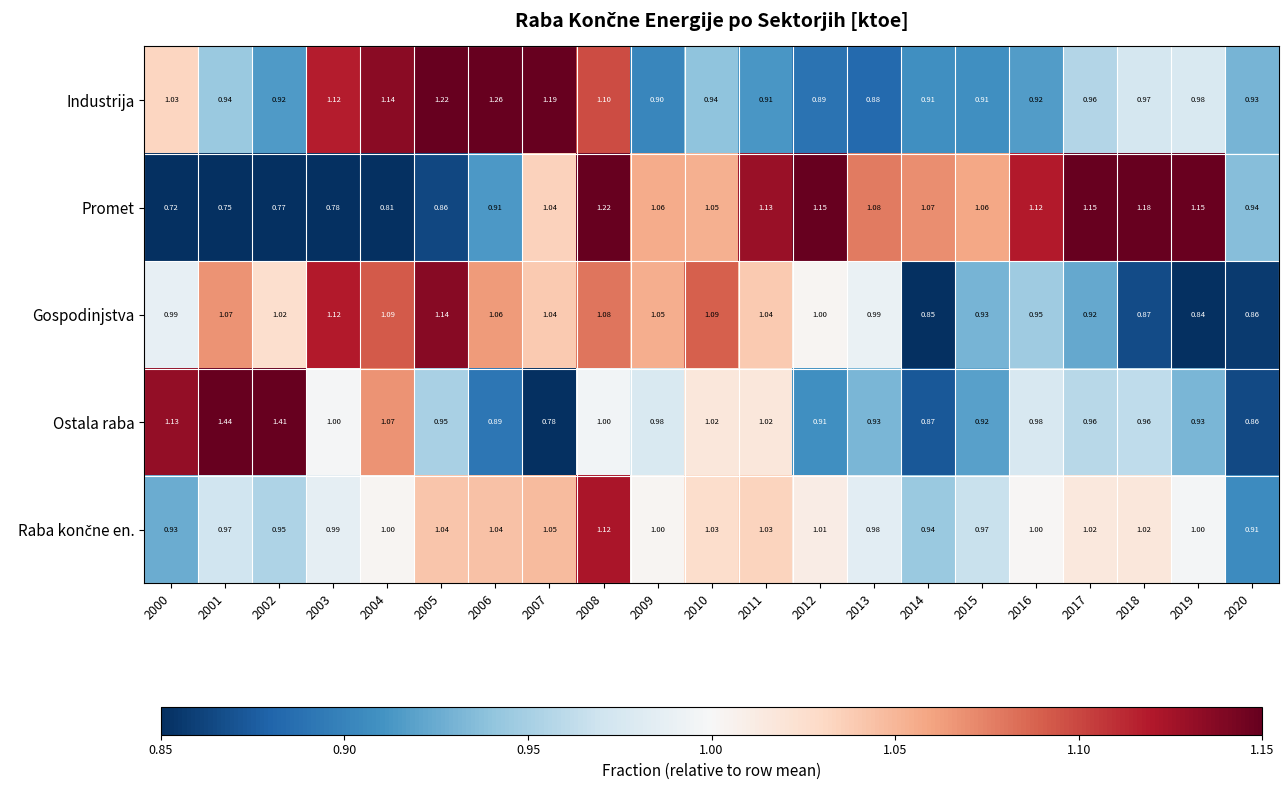

Which series has the largest total across all categories?

Industrija